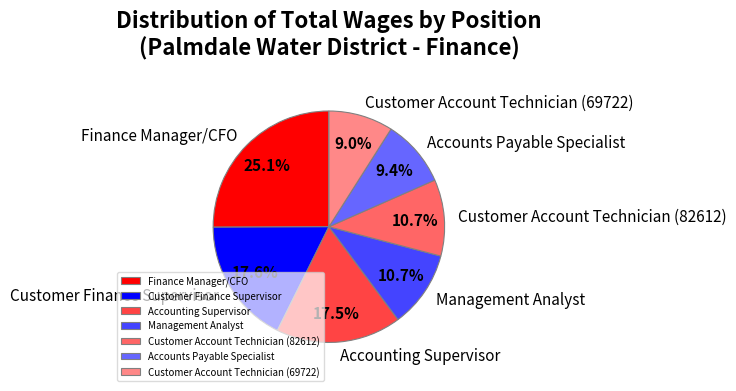

Is there any slice that represents more than half of the pie?

No